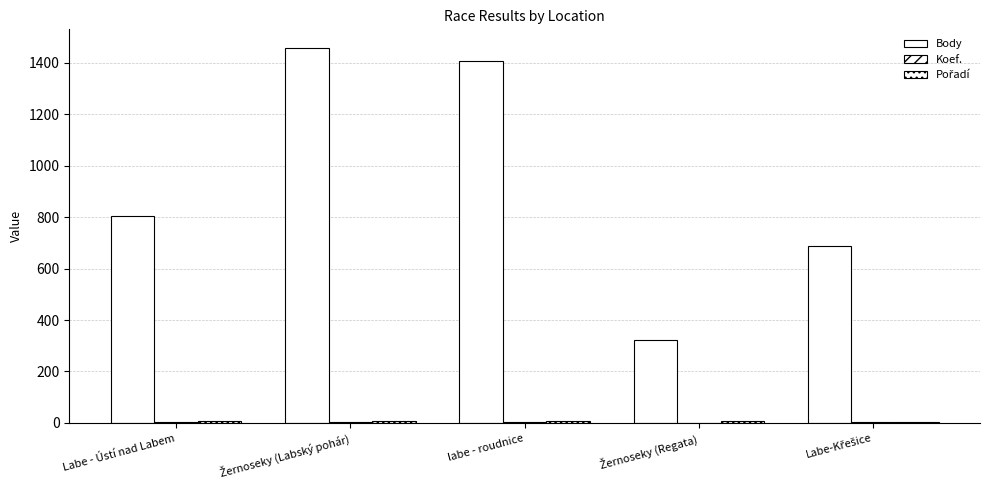

At how many categories does at least one series exceed 832?

2